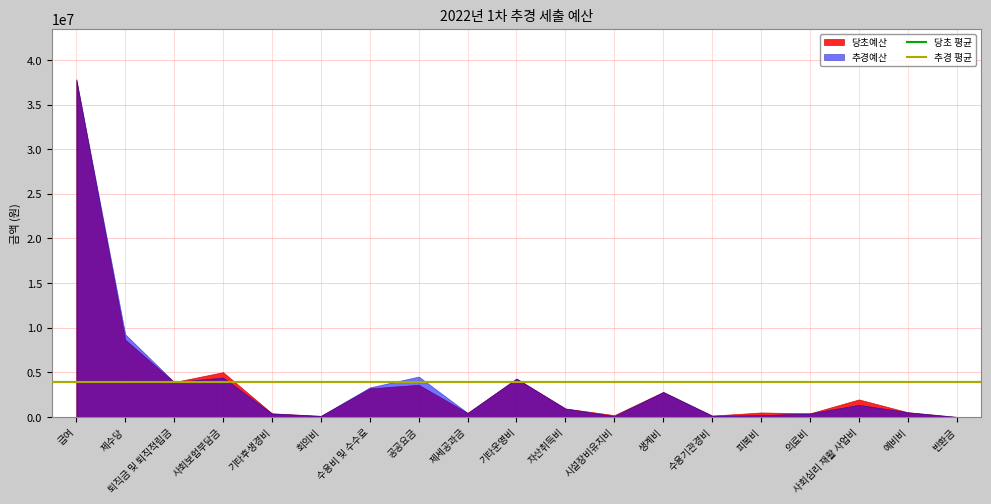

What is the maximum value shown in the chart?

37823500